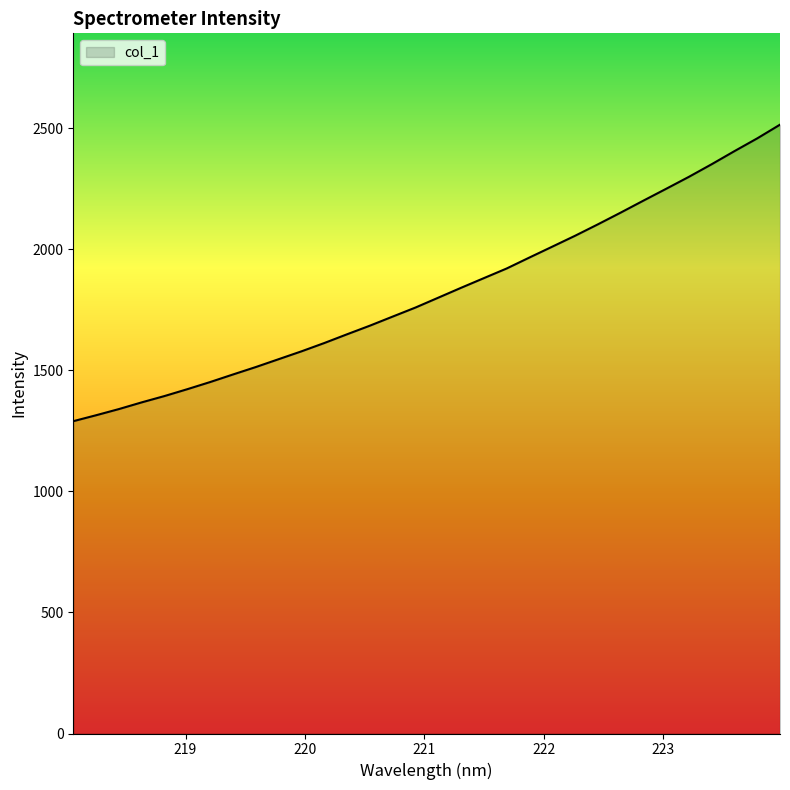

What is the difference between the maximum and minimum values?

1224.7